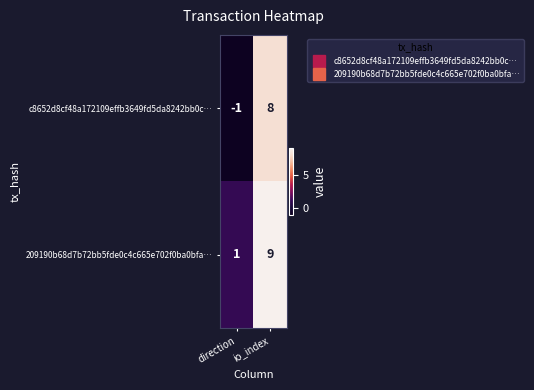

List the series in order of their overall mean, highest first.

209190b68d7b72bb5fde0c4c665e702f0ba0bfa…, c8652d8cf48a172109effb3649fd5da8242bb0c…